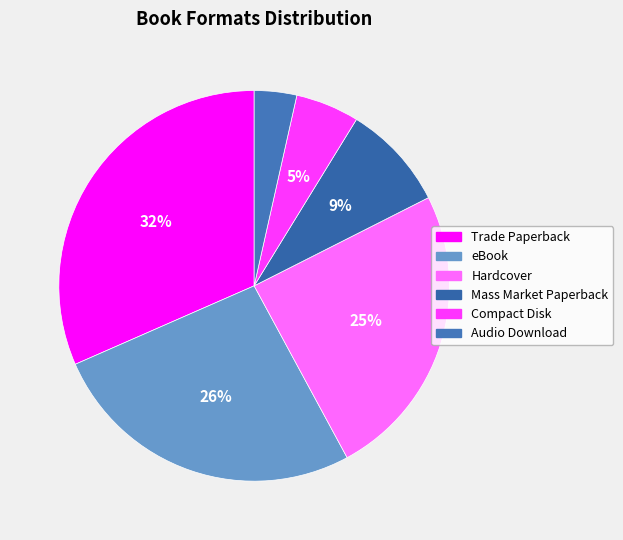

Is there any slice that represents more than half of the pie?

No